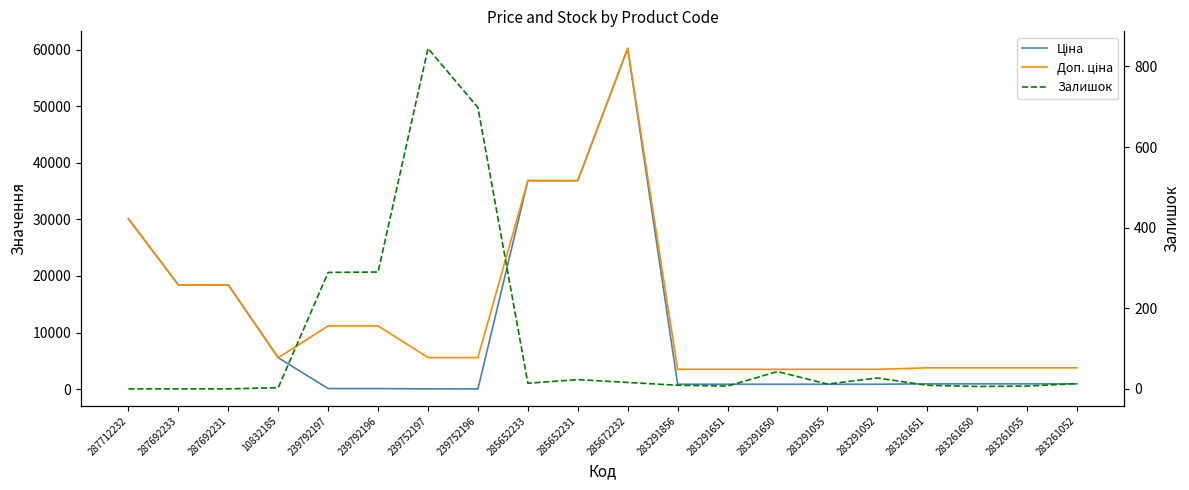

What are all the series names shown in the legend?

Ціна, Доп. ціна, Залишок